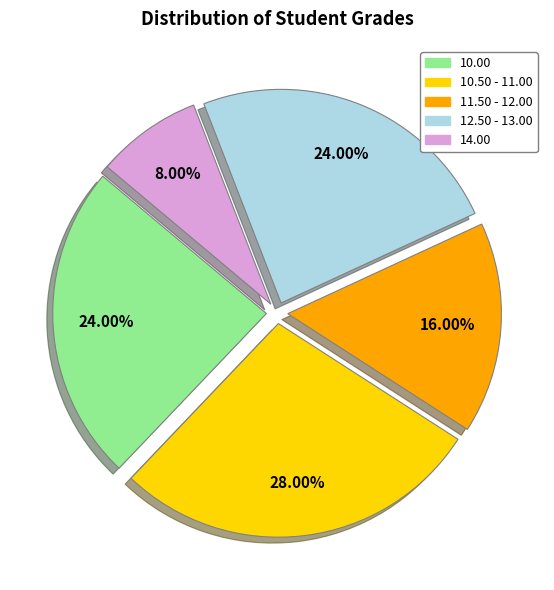

Is there a majority slice in this chart?

No